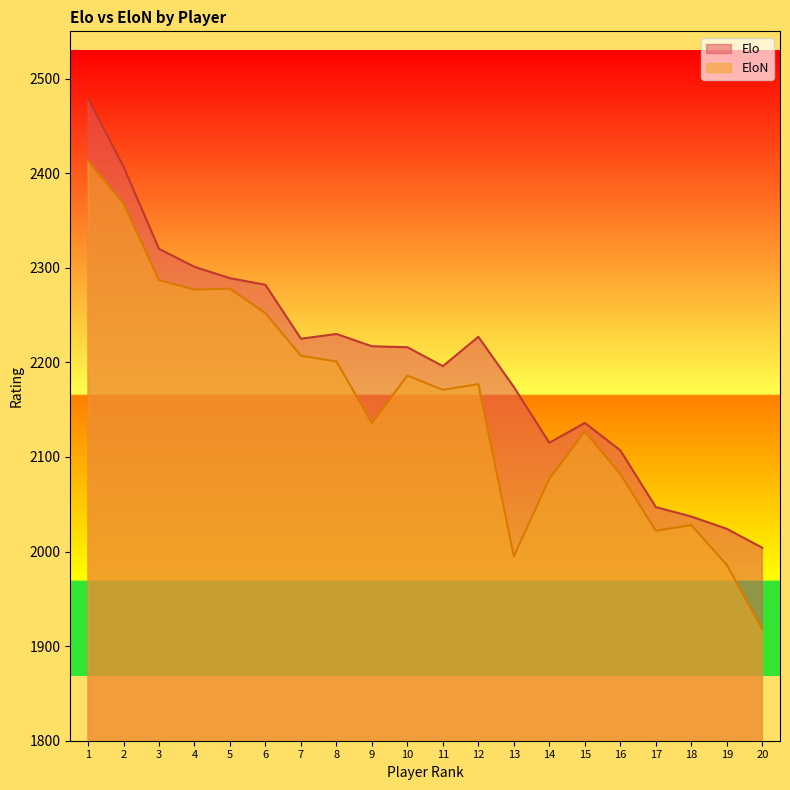

Reading left to right, transcribe all the data shown in this chart.

Elo: 2479	2407	2320	2301	2289	2282	2225	2230	2217	2216	2196	2227	2174	2115	2136	2107	2047	2037	2024	2004
EloN: 2413	2368	2287	2277	2278	2252	2207	2201	2136	2186	2171	2177	1995	2077	2127	2082	2022	2028	1986	1918